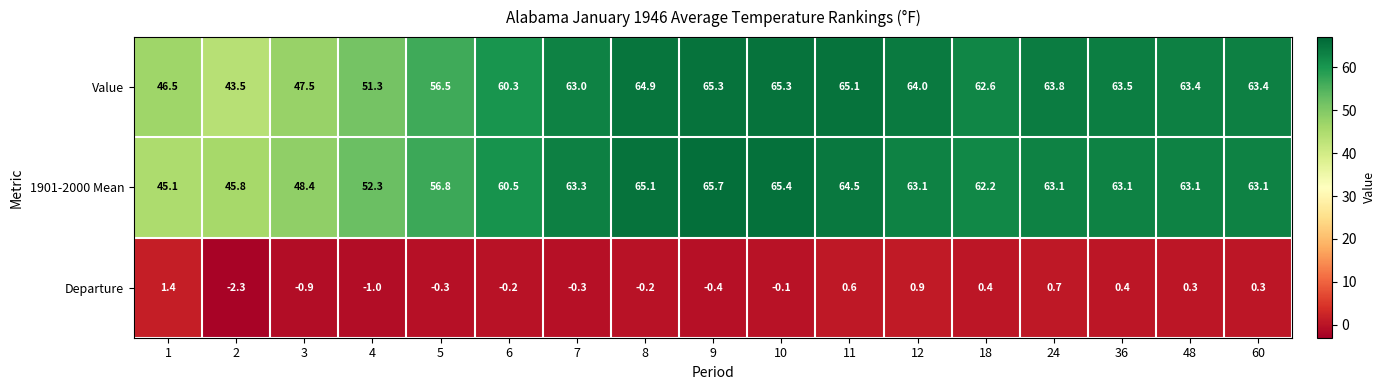

True or false: 1901-2000 Mean has a value of 35.4 at 12.

False